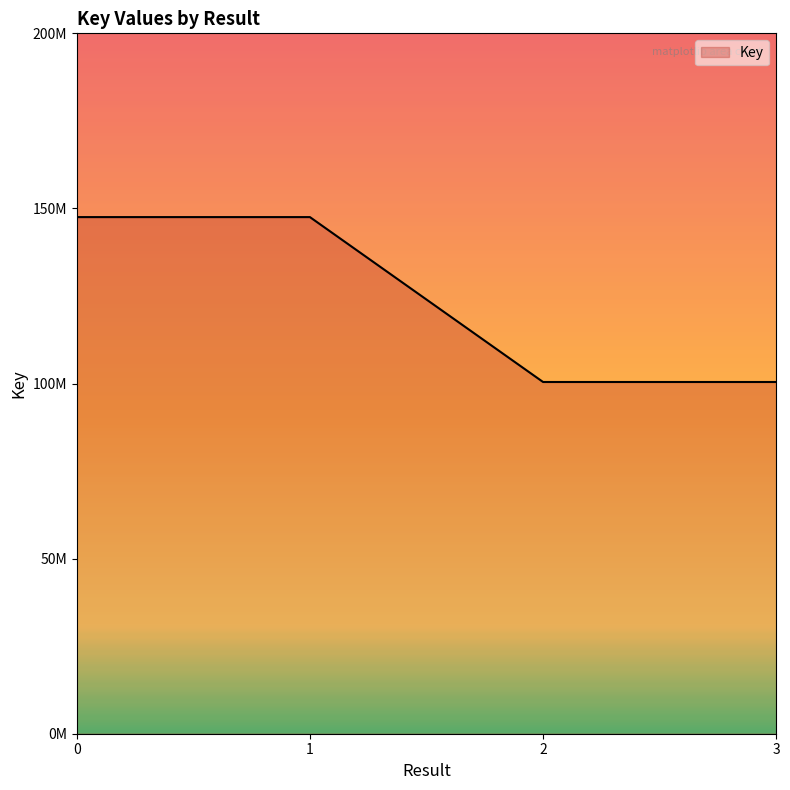

Does the chart have visible grid lines?

No